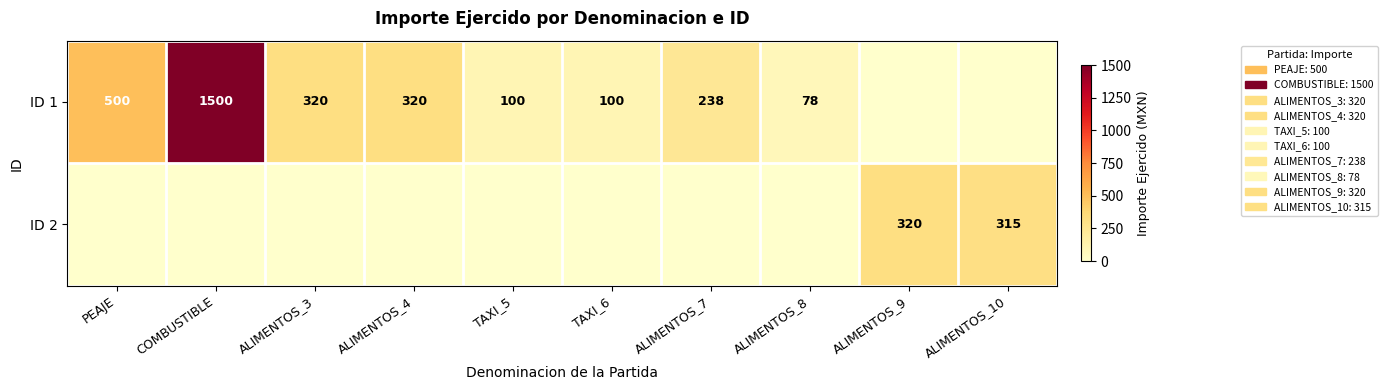

What is the difference between the ID 1 values at ALIMENTOS_4 and ALIMENTOS_7?

82